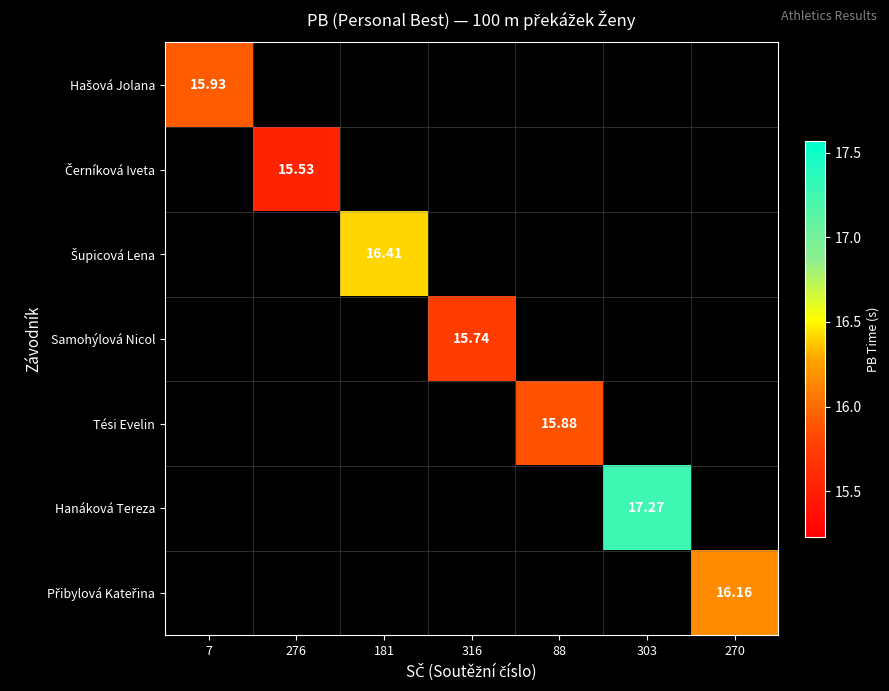

Is the value of Samohýlová Nicol at 88 greater than the value of Hašová Jolana at 303?

No